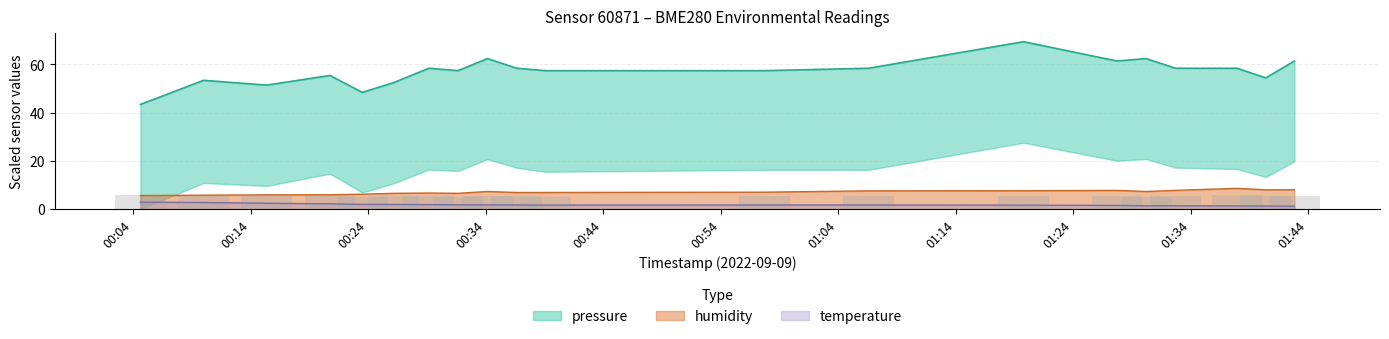

True or false: humidity and temperature intersect in this chart.

False